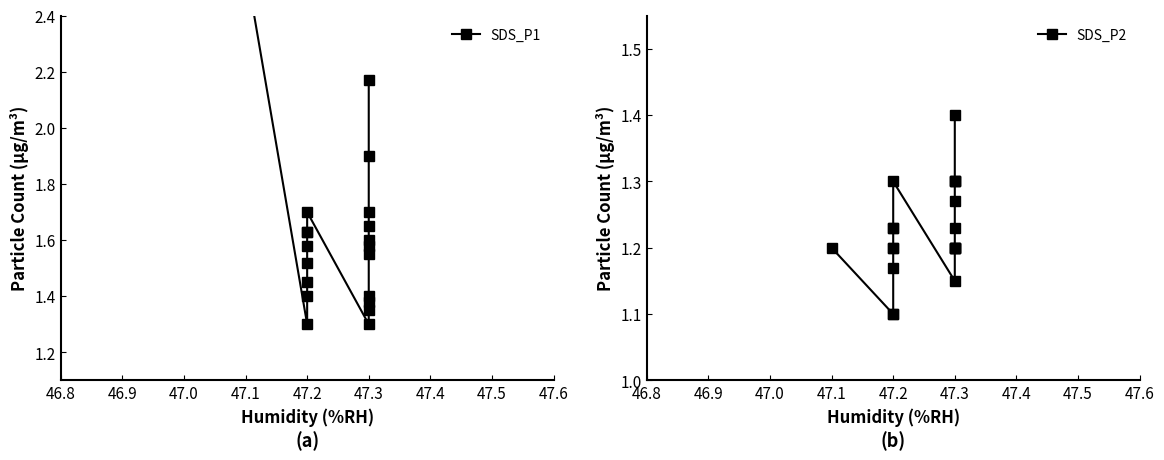

What is the approximate value of SDS_P1 at 47.3?

1.6